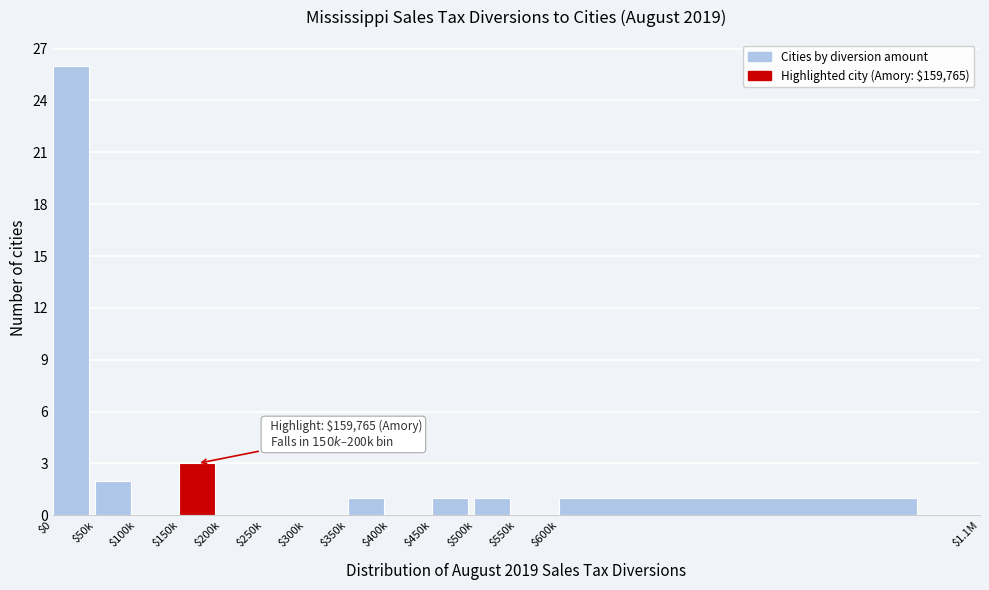

What is the greatest value displayed?

26